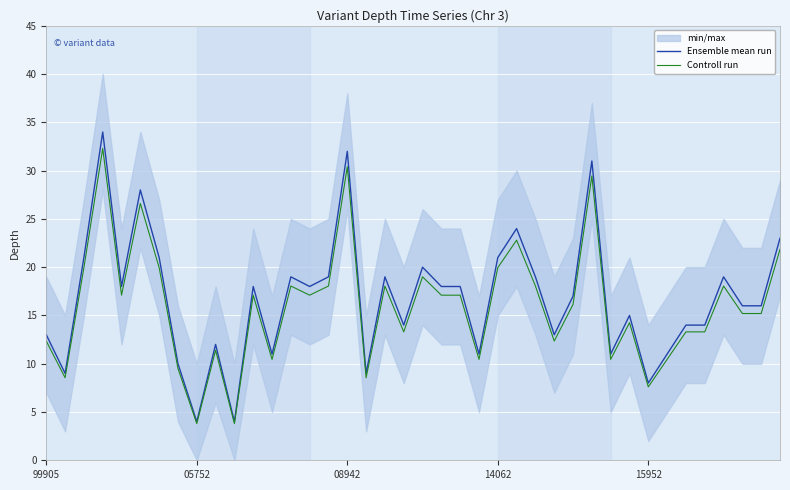

How many interior local valleys does the Controll run series have?

12